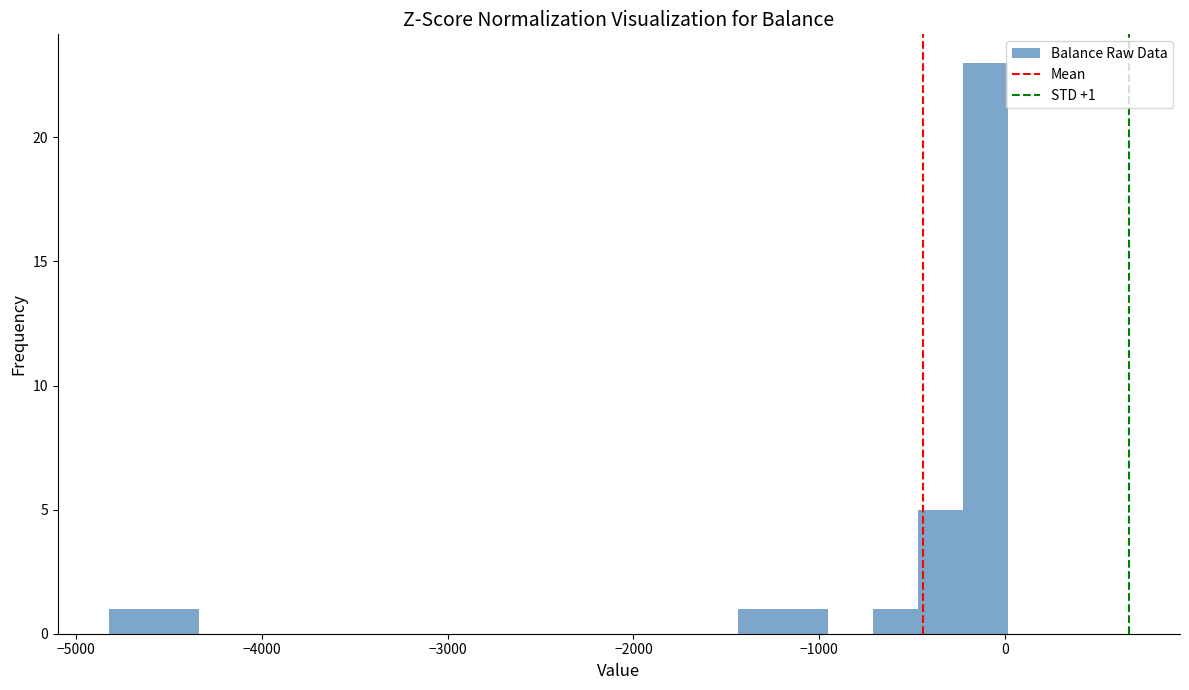

Read against the x-axis, roughly where is the centre of the tallest bar?

-100